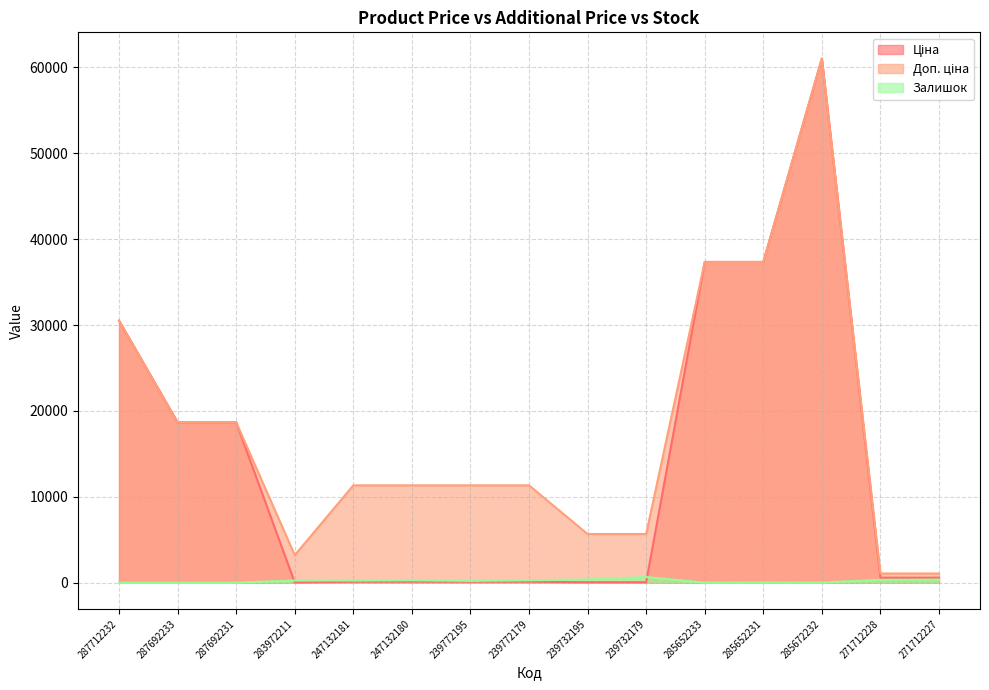

At which category does Доп. ціна reach its first local valley?

283972211